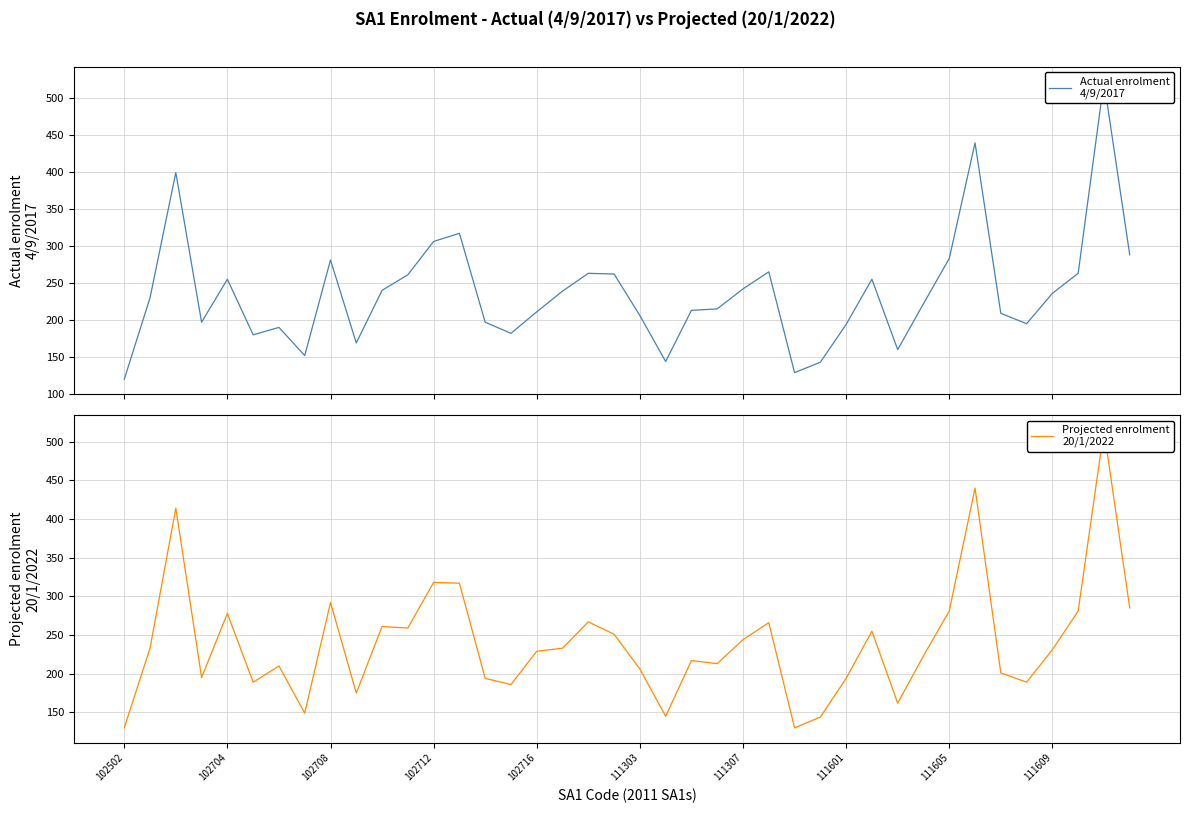

What are all the series names shown in the legend?

Actual enrolment
4/9/2017, Projected enrolment
20/1/2022